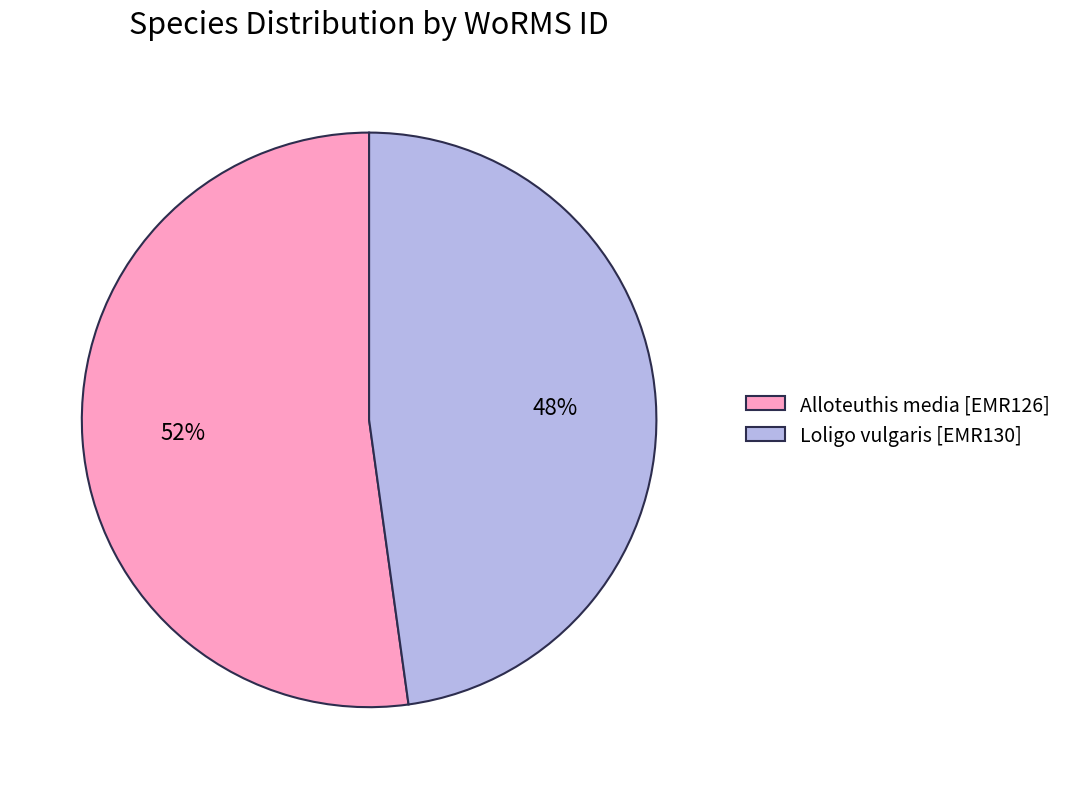

Which category has the biggest portion of the pie?

Alloteuthis media